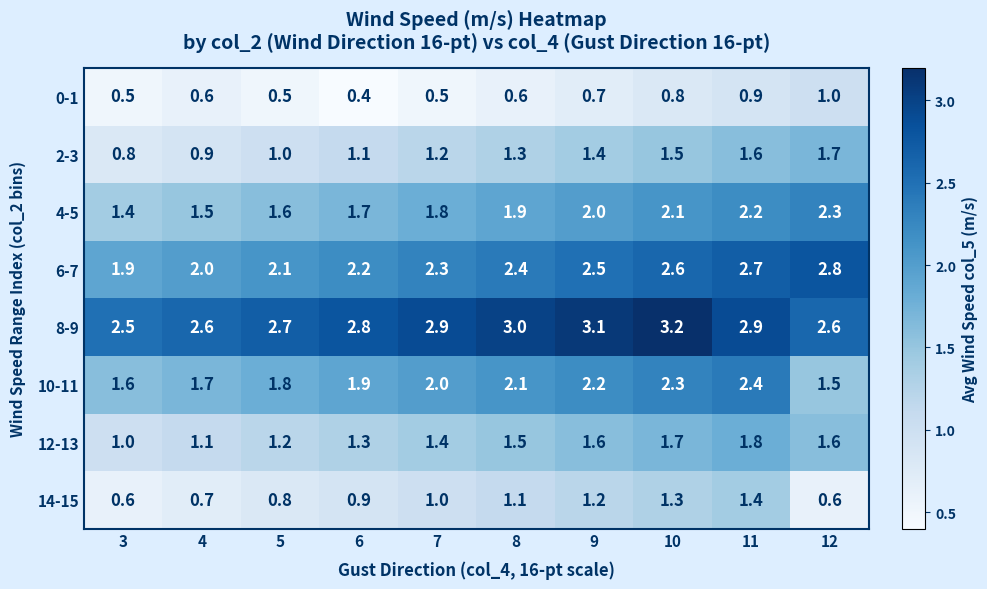

What is the highest value of the 0-1 series?

1.0